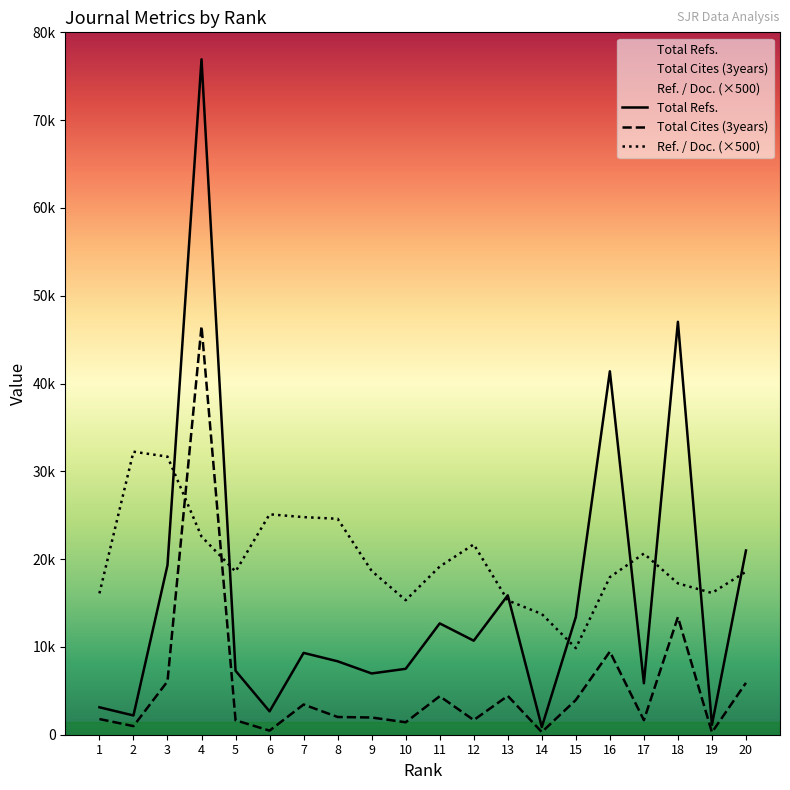

What is the difference between the maximum and minimum values in the Ref. / Doc. series?

22375.0